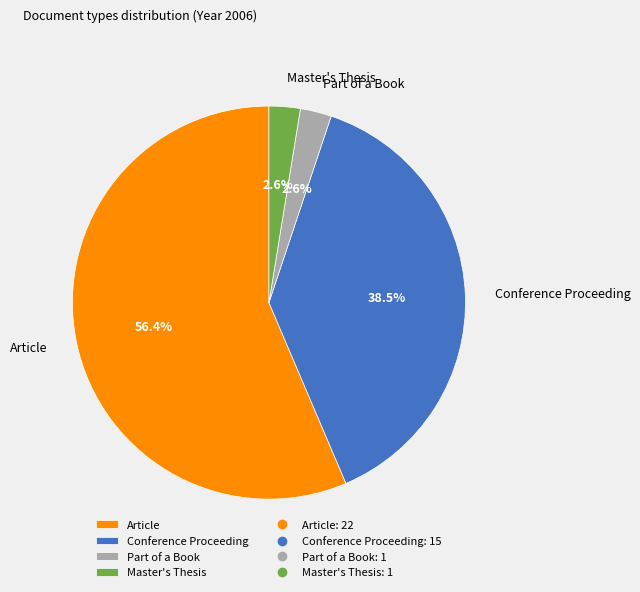

To the nearest percent, what is the difference between the largest and smallest slice percentages?

54%